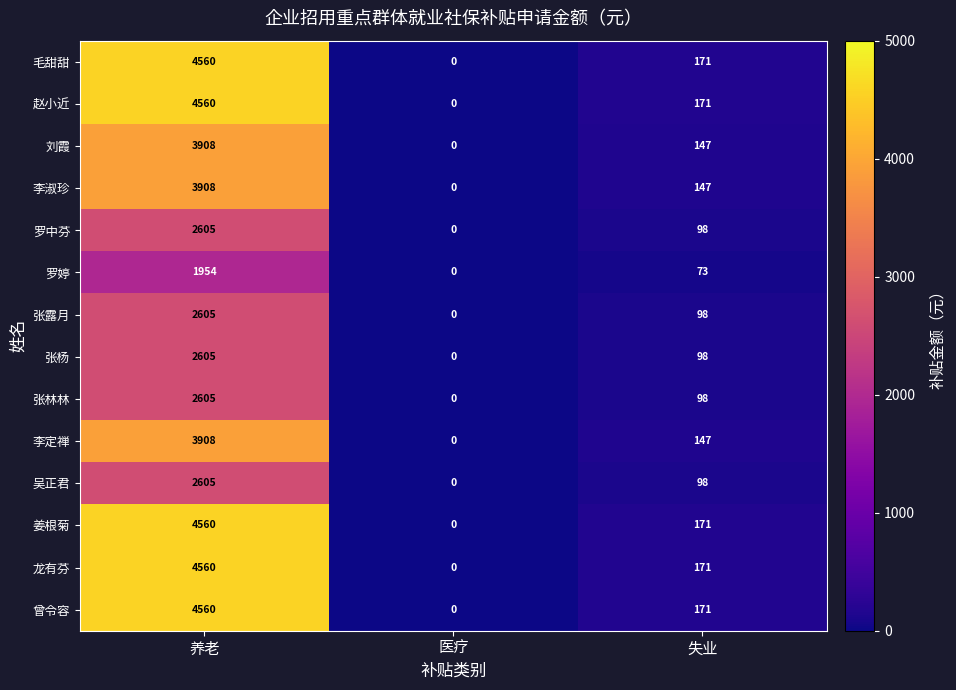

List the labels in order of 龙有芬 value, largest first.

养老, 失业, 医疗